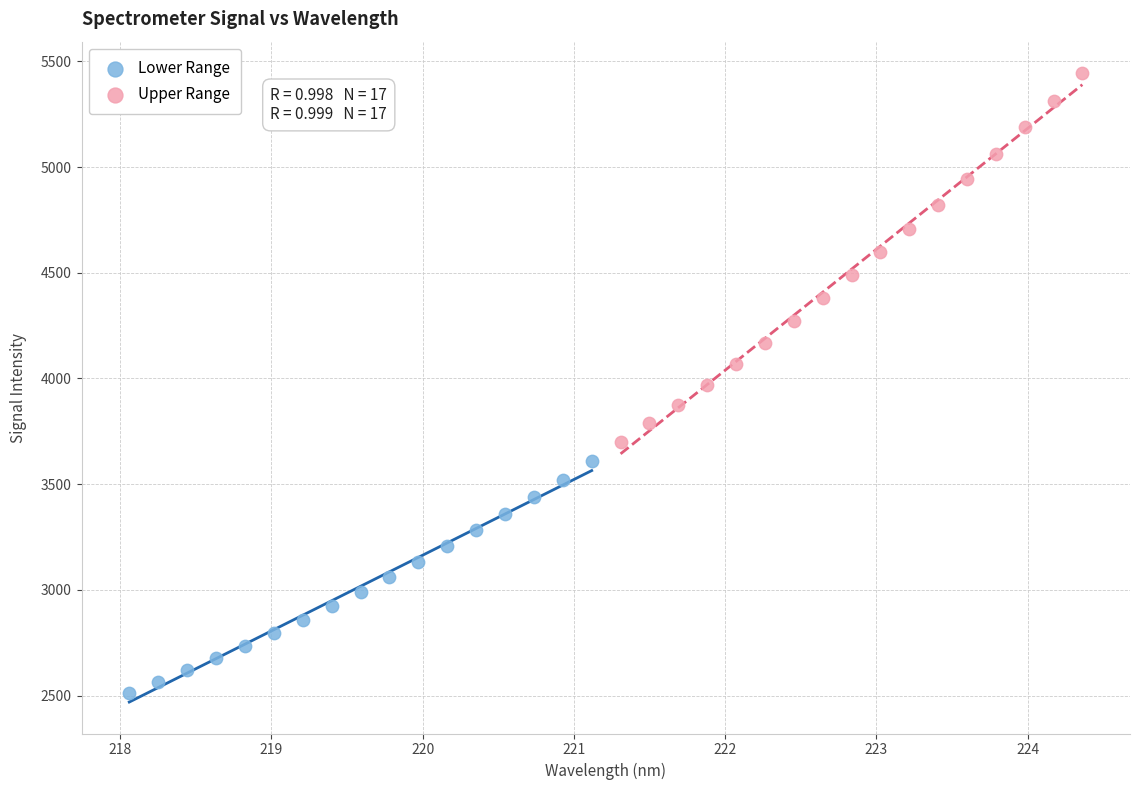

Which series contains the lowest Y value?

Lower Range